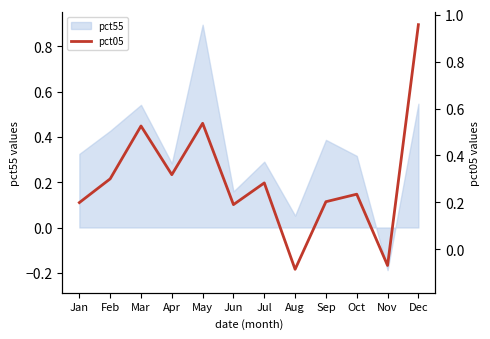

Does the chart have visible grid lines?

No